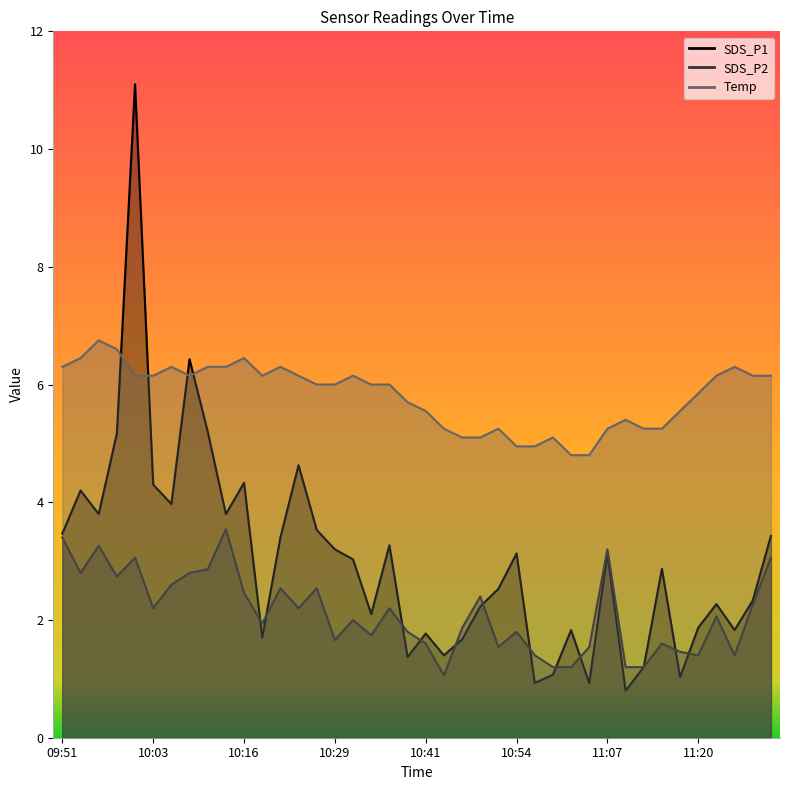

What is the label of the 22nd point from the left?

10:44